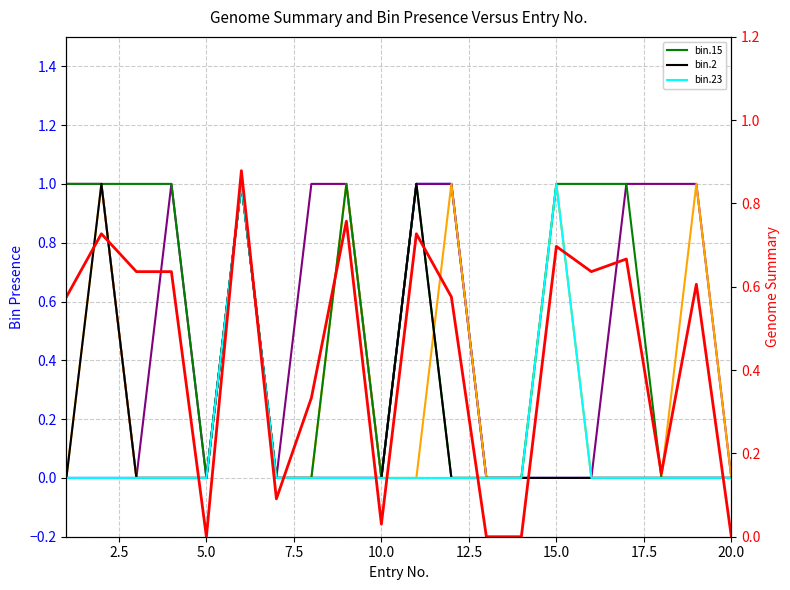

How many data points in bin.10 are above 0?

3